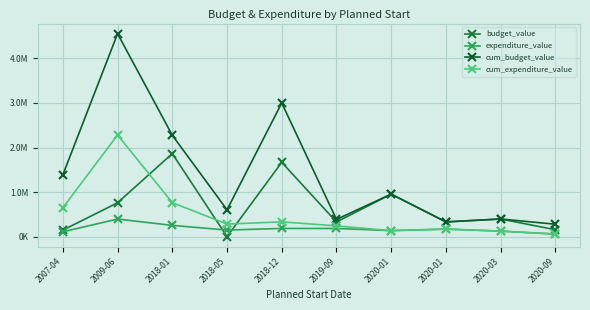

What is the label of the 8th point from the left?

2020-01